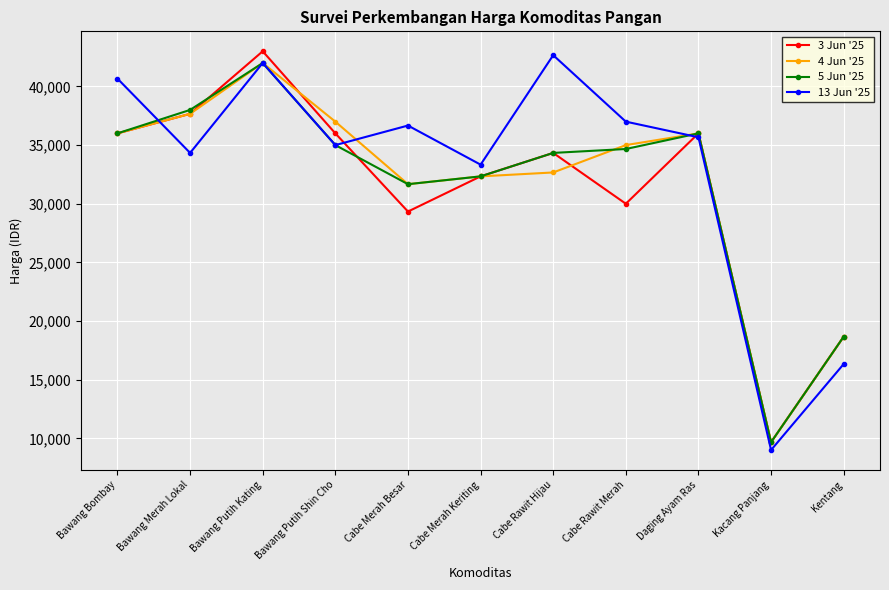

Count the number of data series in this chart.

4